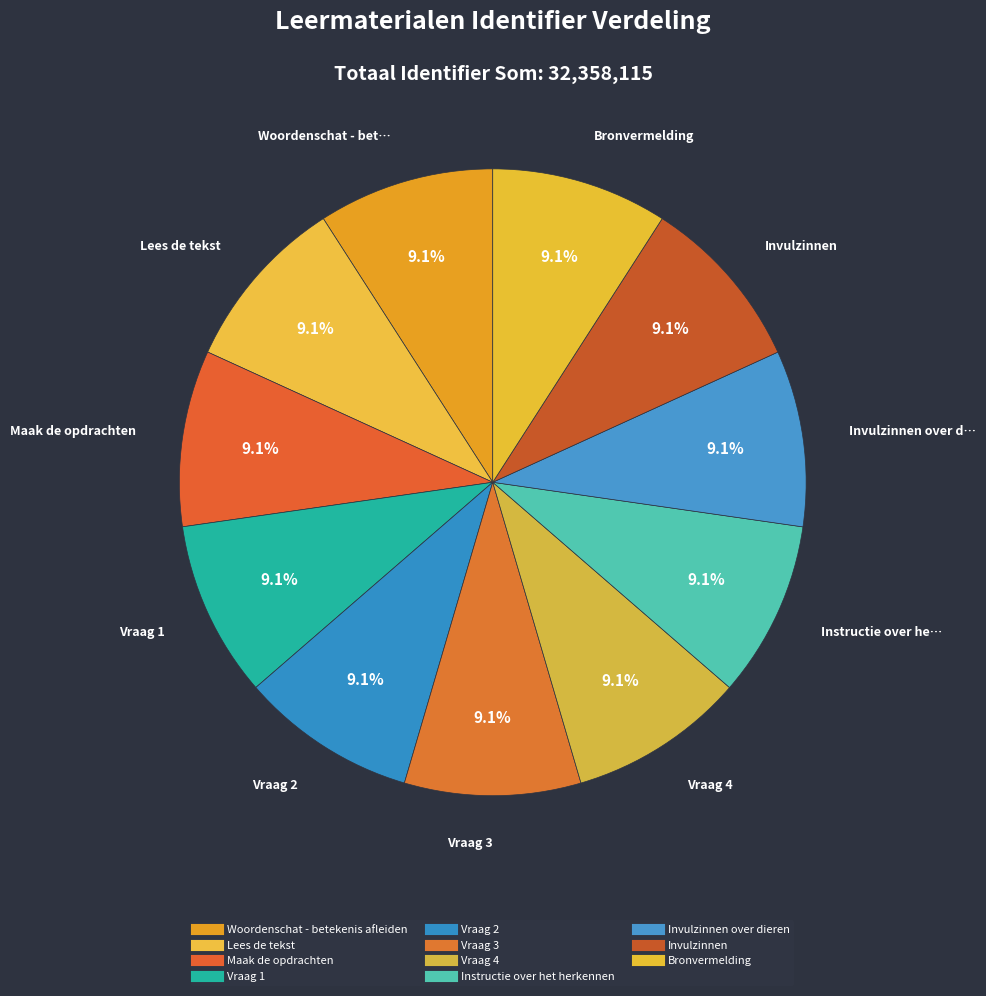

How many slices are in this pie chart?

11